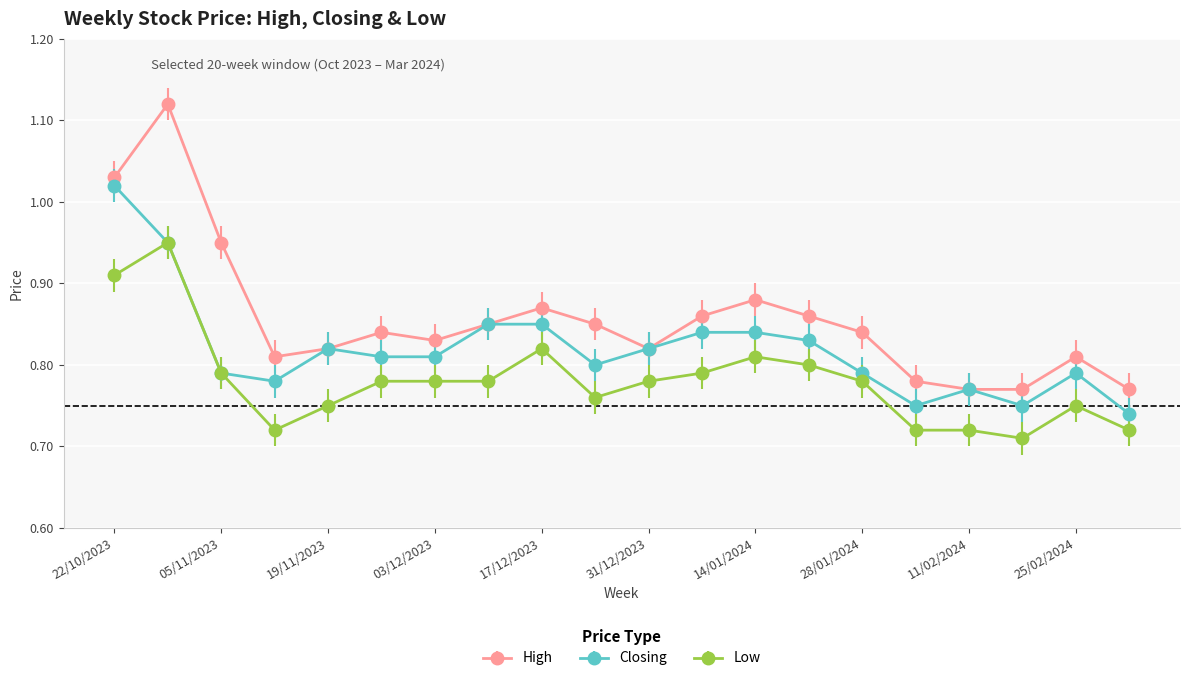

List the series in order of their peak value, highest first.

High, Closing, Low